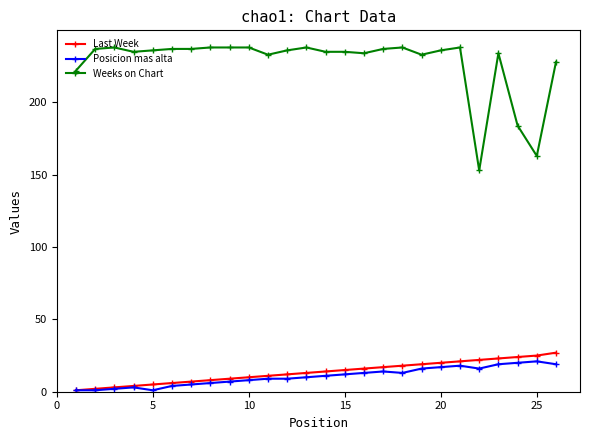

Reading left to right, list all the values displayed in this chart.

Last Week: 1	2	3	4	5	6	7	8	9	10	11	12	13	14	15	16	17	18	19	20	21	22	23	24	25	27
Posicion mas alta: 1	1	2	3	1	4	5	6	7	8	9	9	10	11	12	13	14	13	16	17	18	16	19	20	21	19
Weeks on Chart: 222	237	238	235	236	237	237	238	238	238	233	236	238	235	235	234	237	238	233	236	238	153	234	184	163	228